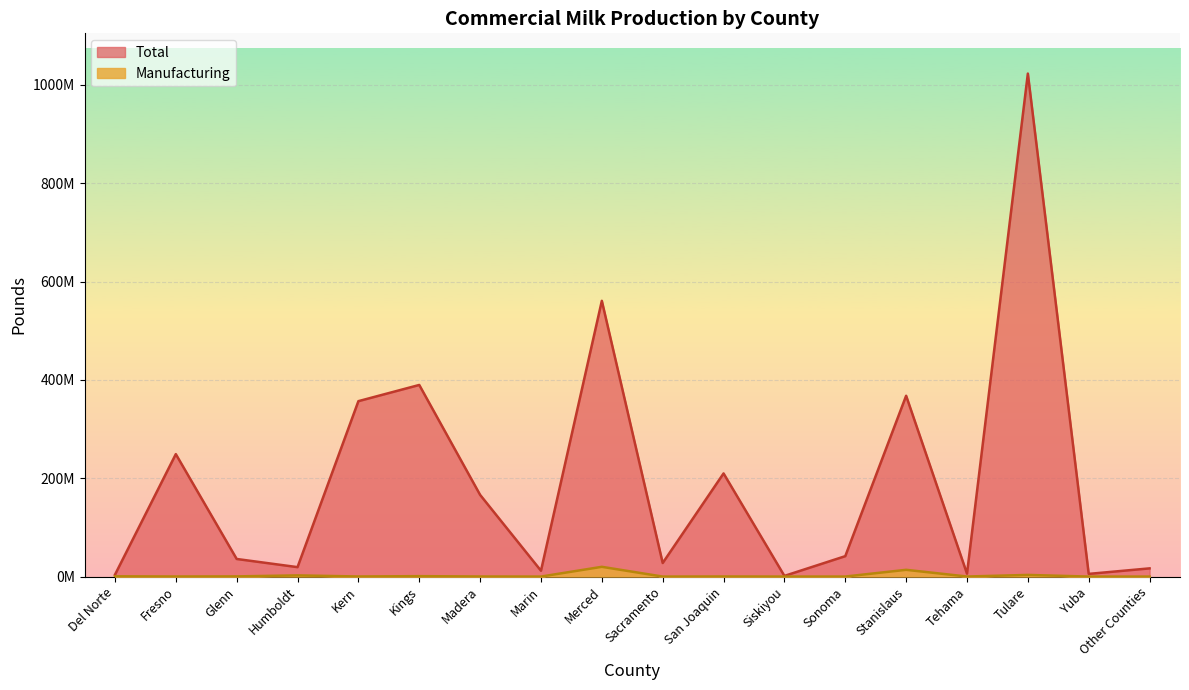

How many lines are shown in the chart?

2